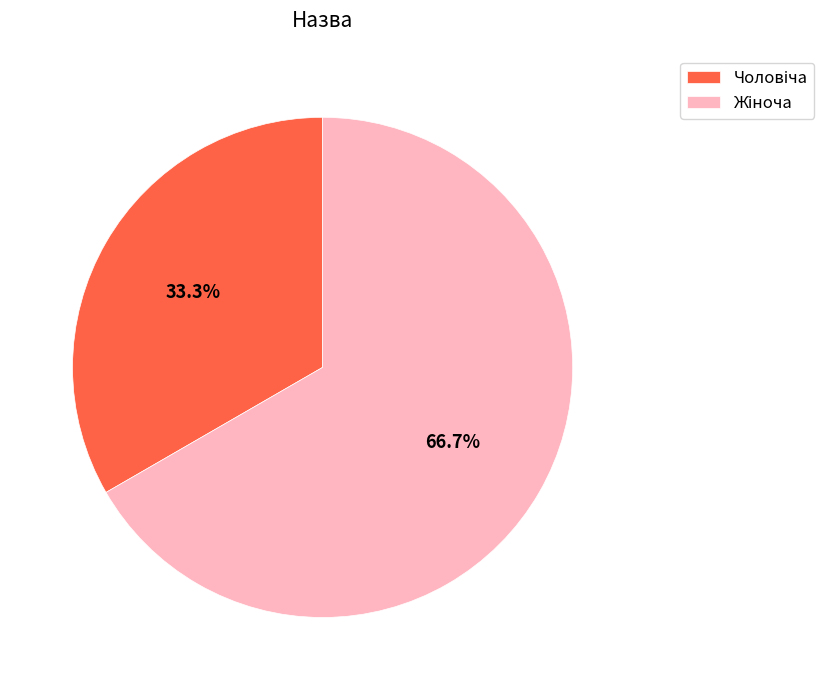

Does any single category account for the majority?

Yes